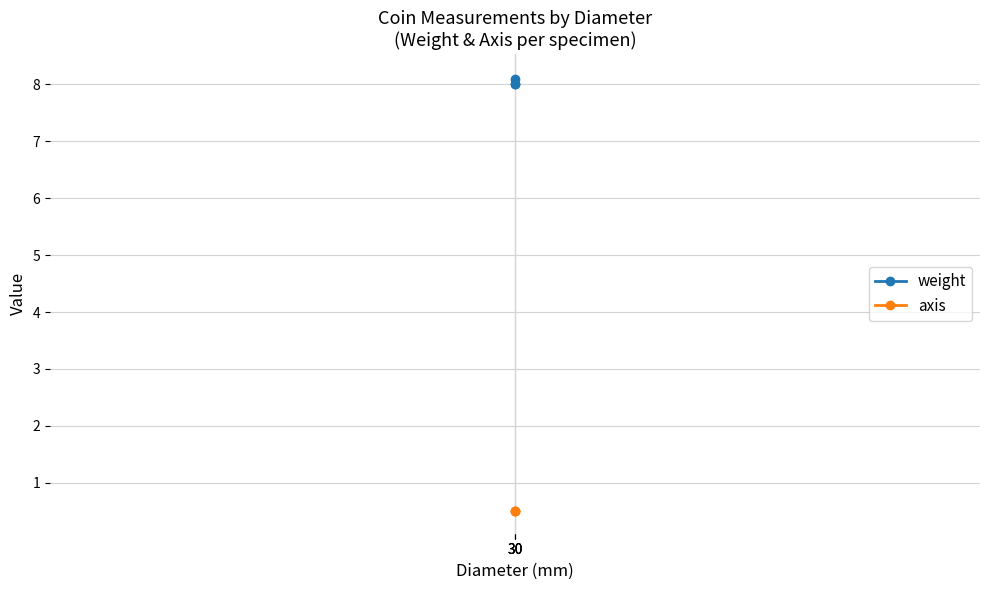

True or false: weight has a value of 3.3 at 30.

False